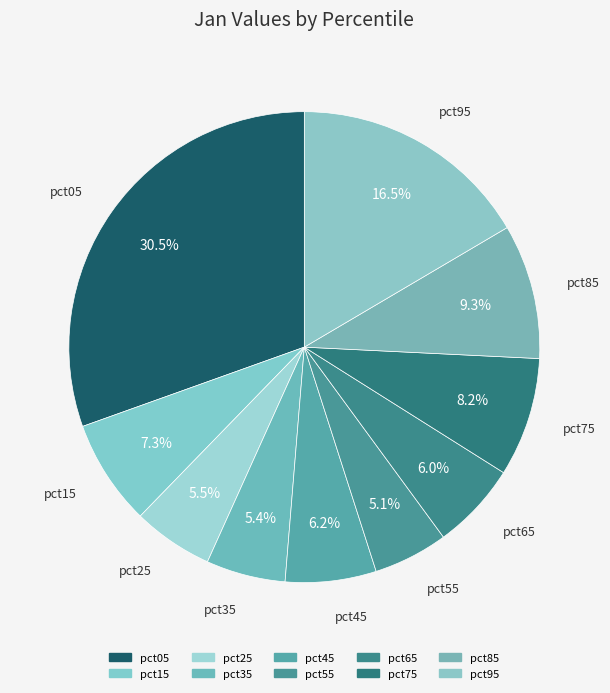

To the nearest percent, what is the difference between the largest and smallest slice percentages?

25%